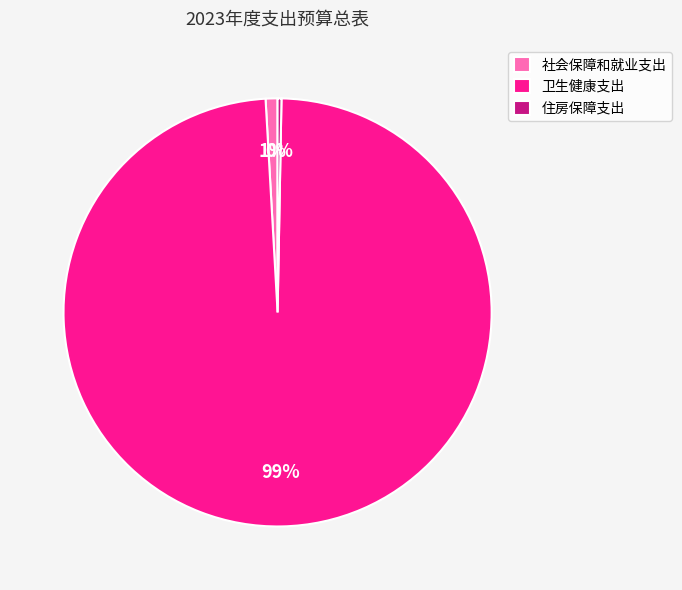

Rank the categories by value from lowest to highest.

住房保障支出, 社会保障和就业支出, 卫生健康支出